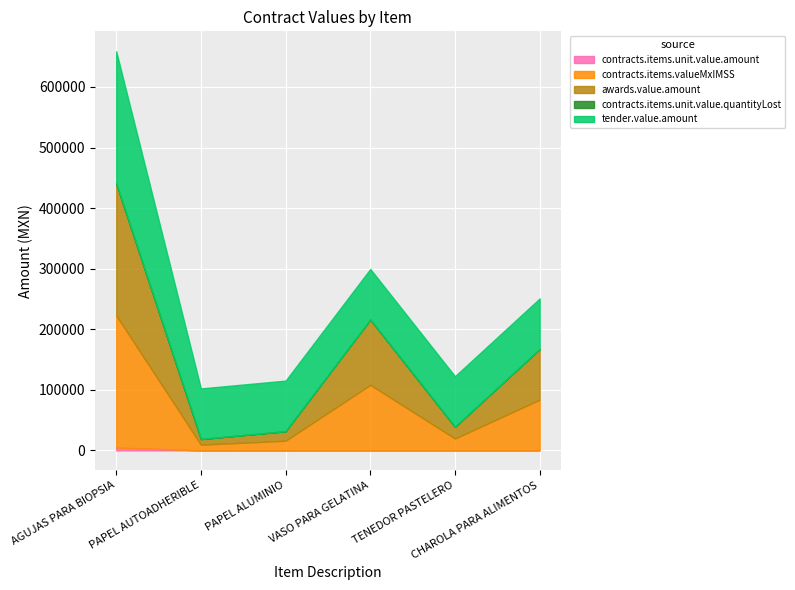

What is the difference between the highest and lowest values at CHAROLA PARA ALIMENTOS?

83459.3